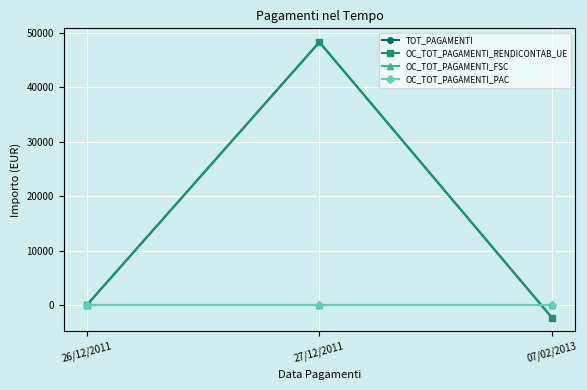

What position from the right is 27/12/2011?

2